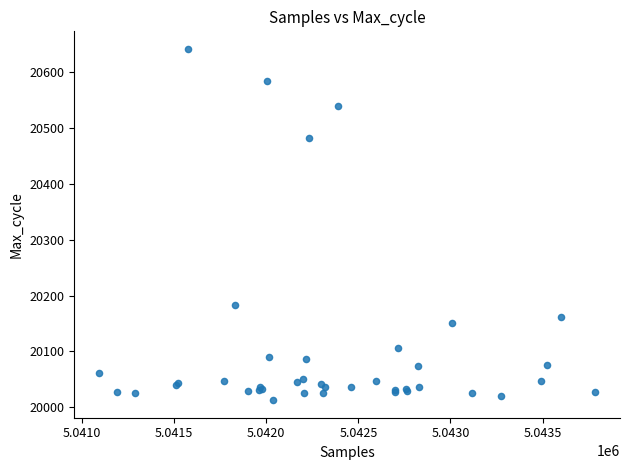

What Y value in the scatter plot is closest to 20327?

20184